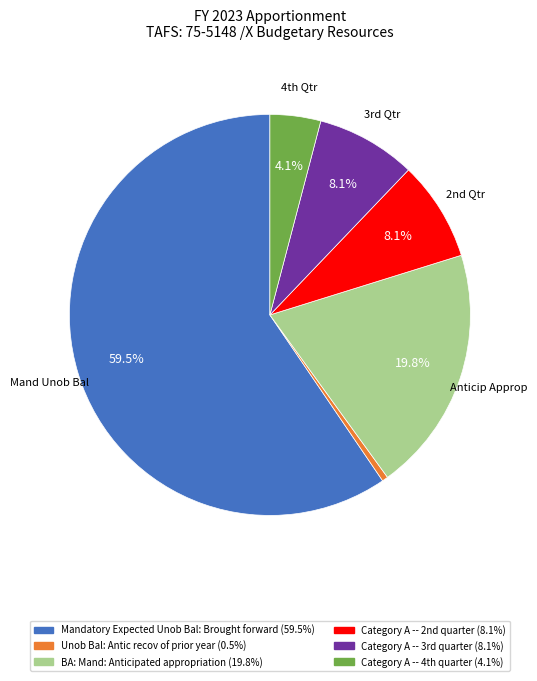

To the nearest percent, what is the difference between the largest and smallest slice percentages?

59%